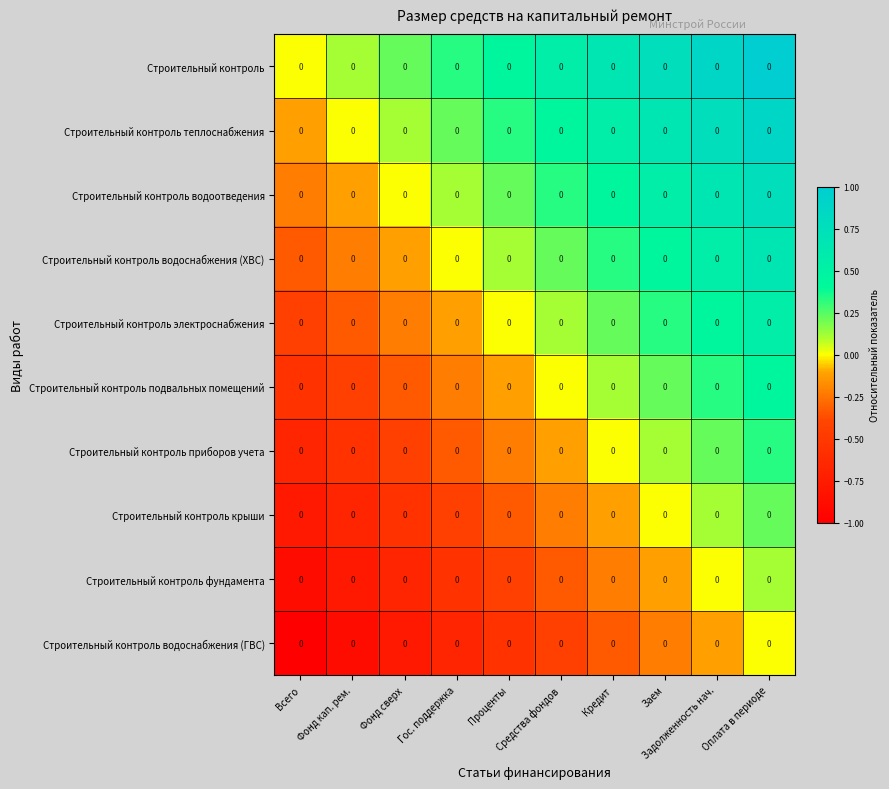

True or false: Строительный контроль водоснабжения (ХВС) has a value of 0.9 at Задолженность нач..

False